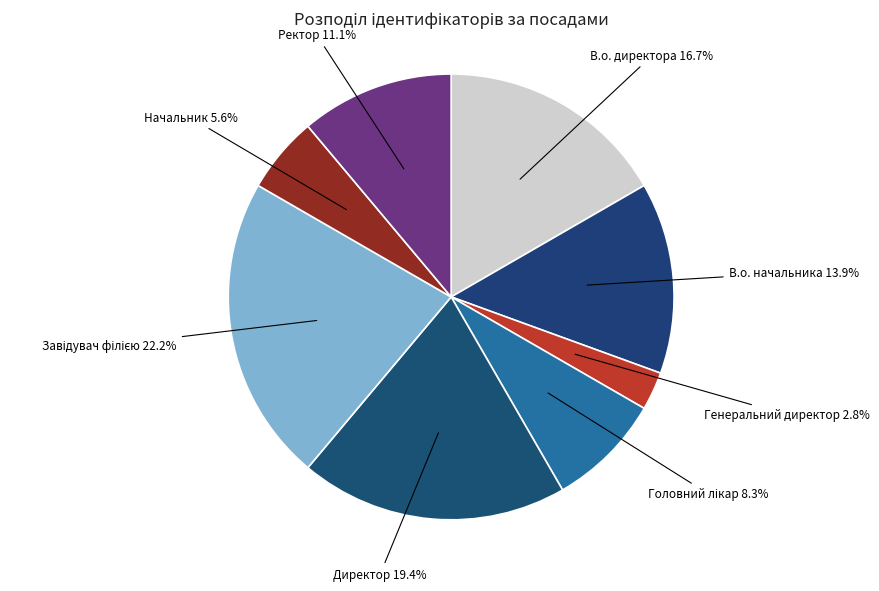

Does Ректор represent more than half of the total?

No